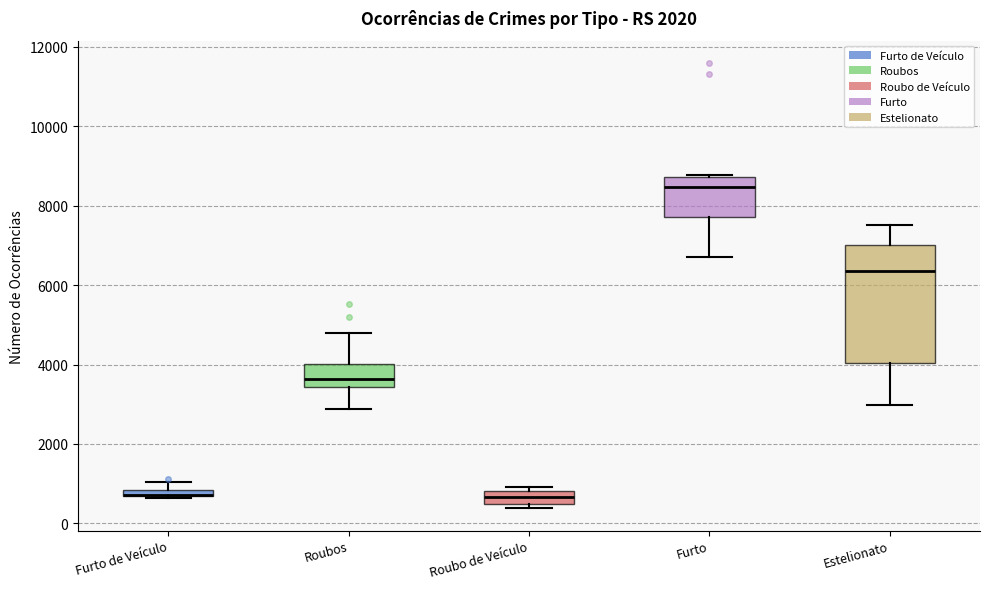

Which box is the tallest, from its lower edge to its upper edge?

Estelionato